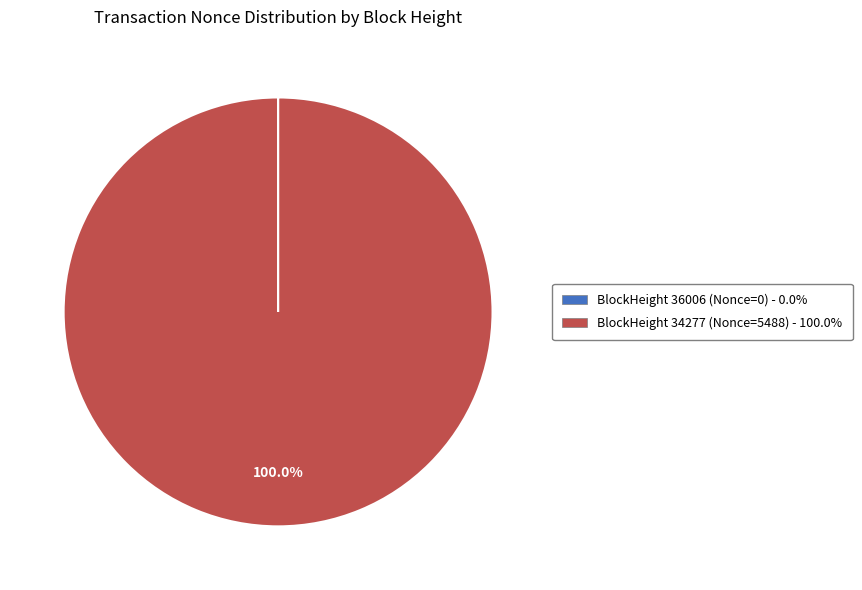

Does any single category account for the majority?

Yes